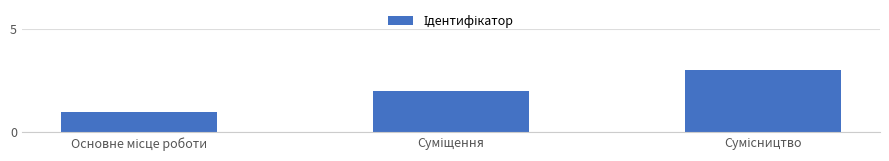

What is the sum of all values?

6